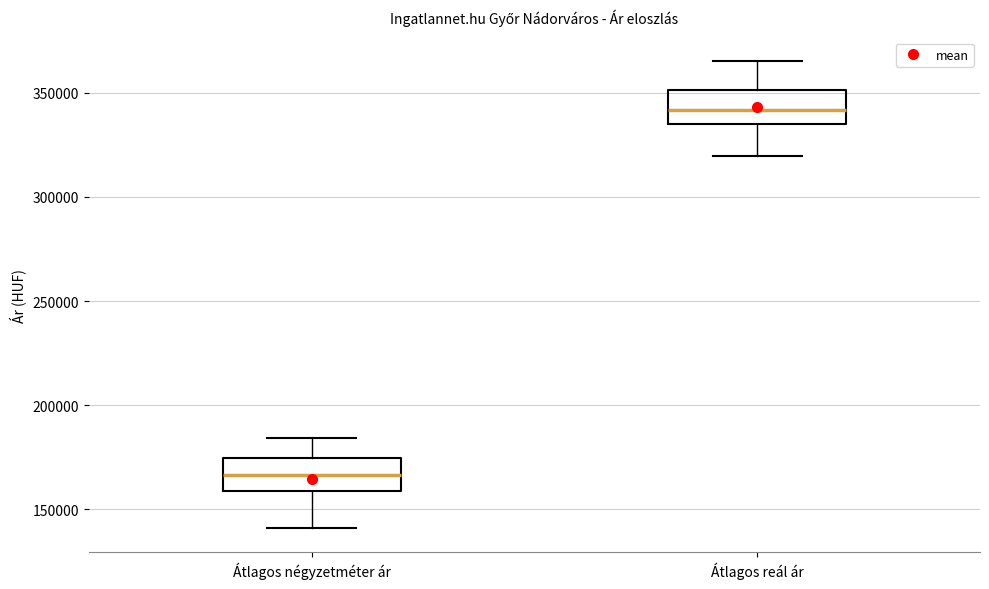

Reading left to right, transcribe this box plot: for each box, give where its median line is, the range the box spans, and where its two whiskers end, as read against the y-axis. The values are not printed on the chart, so give them approximately, as read against the axis.

Átlagos négyzetméter ár: median 165000, box 160000 to 175000, whiskers 140000 to 185000
Átlagos reál ár: median 340000, box 335000 to 350000, whiskers 320000 to 365000